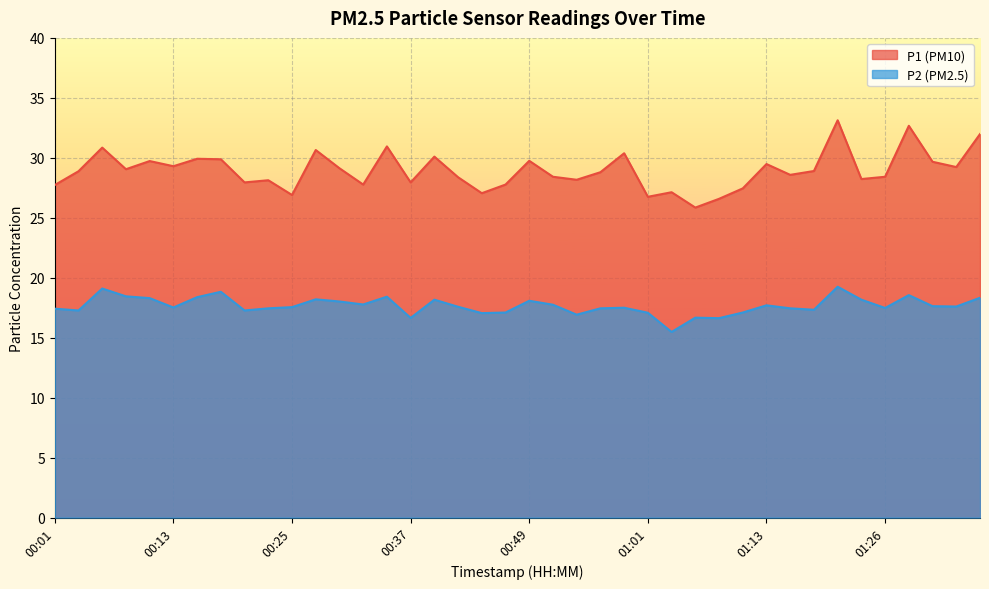

At which label does P1 reach its minimum?

01:06